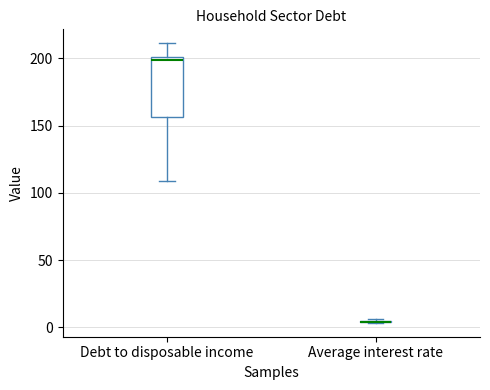

Reading left to right, transcribe this box plot: for each box, give where its median line is, the range the box spans, and where its two whiskers end, as read against the y-axis. The values are not printed on the chart, so give them approximately, as read against the axis.

Debt to disposable income: median 200 (just below the box's upper edge), box 155 to 200, whiskers 110 to 210
Average interest rate: box collapsed to a line at 5, whiskers 5 to 5